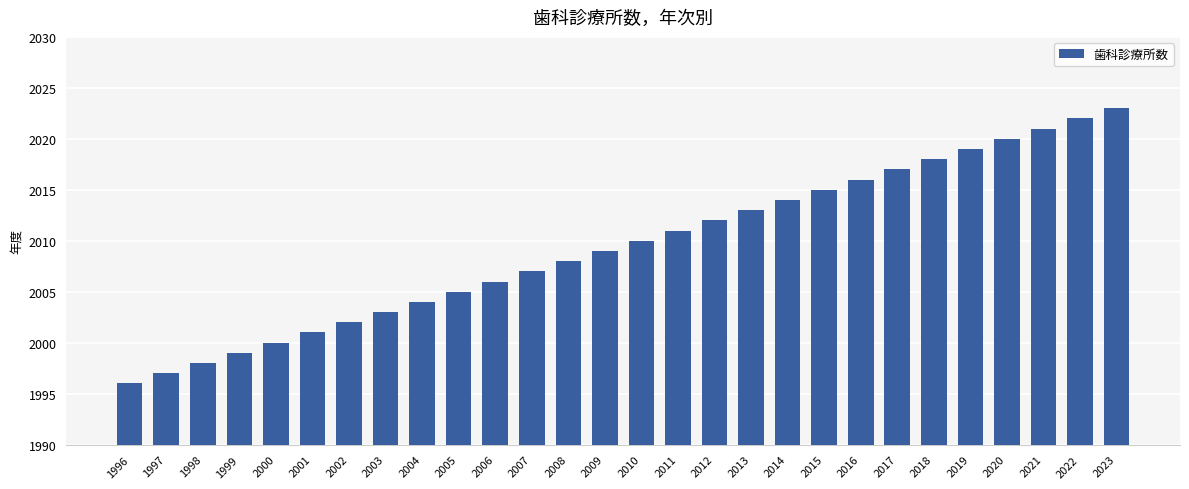

Are the bars grouped side by side (vs. stacked)?

No